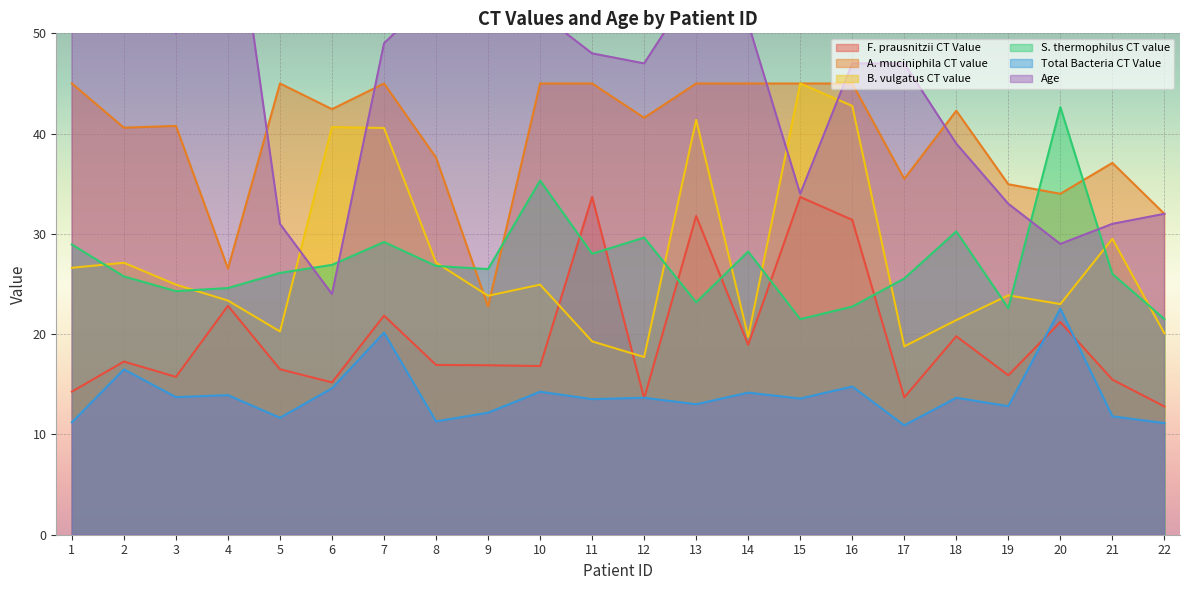

Which series has the largest total across all categories?

Age